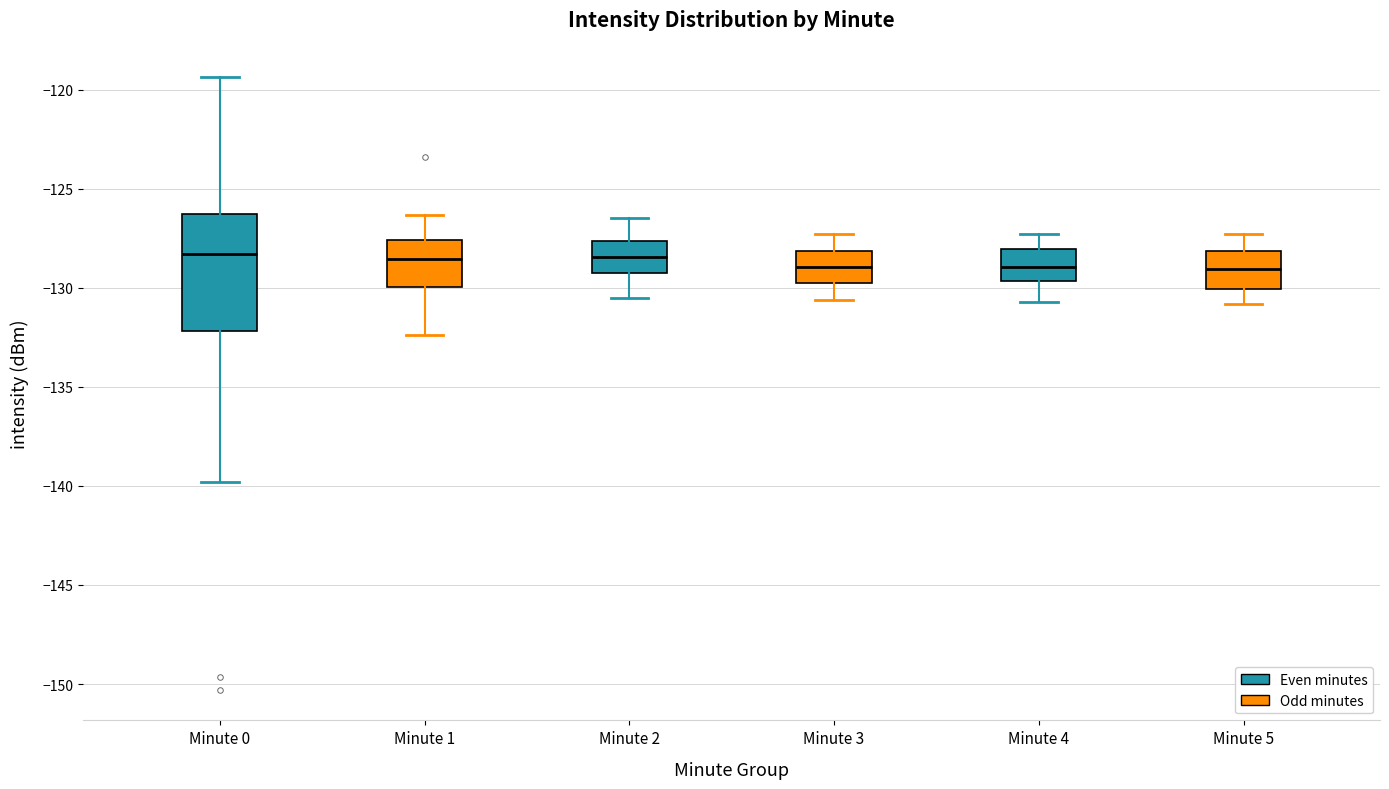

Where does the lower whisker of the box for Minute 4 end on the y-axis? The values are not printed on the chart, so give them approximately, as read against the axis.

-130.5